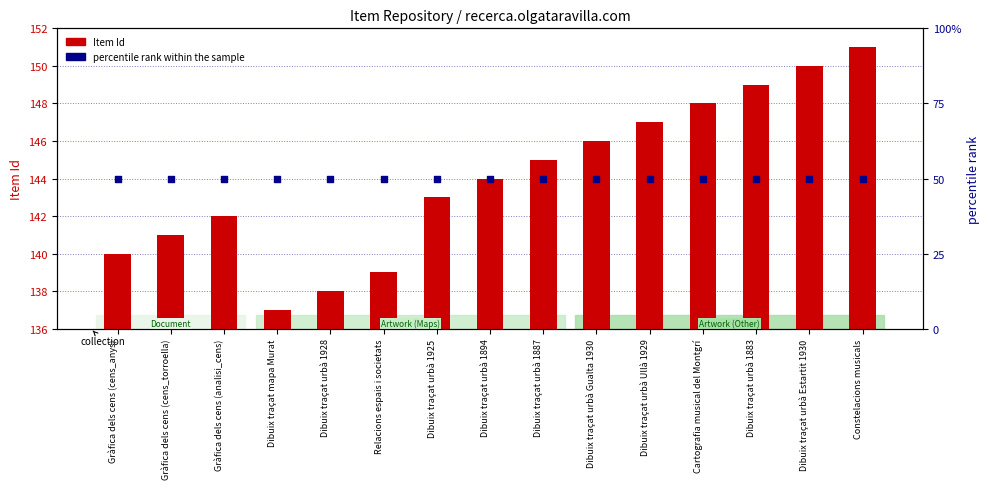

What is the total value across all series at Relacions espais i societats?

189